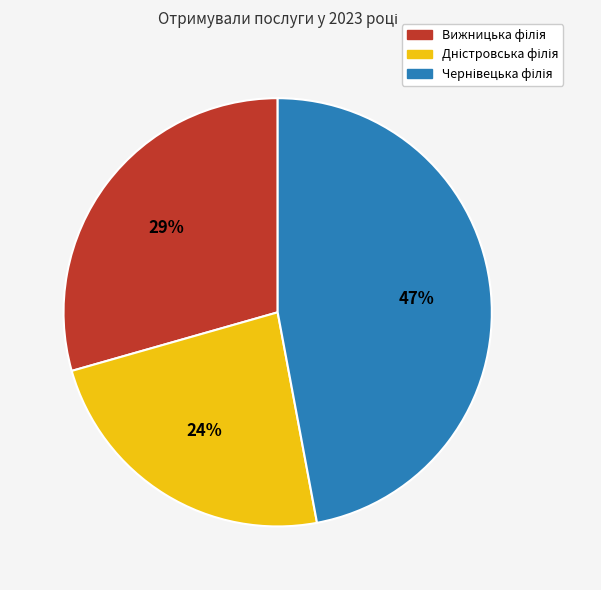

Does any single category account for the majority?

No